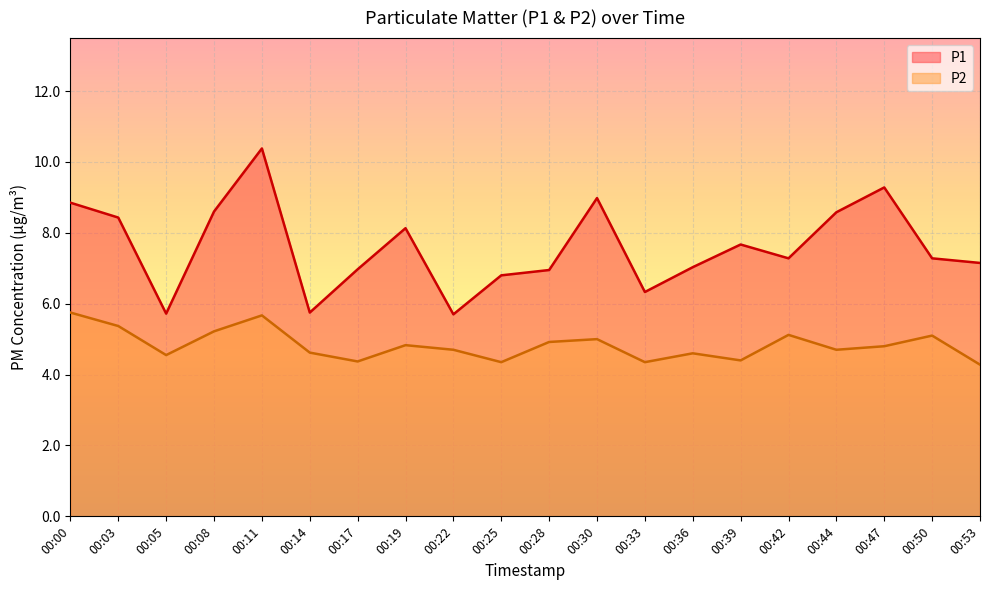

Rank the series by their maximum value, from lowest to highest.

P2, P1